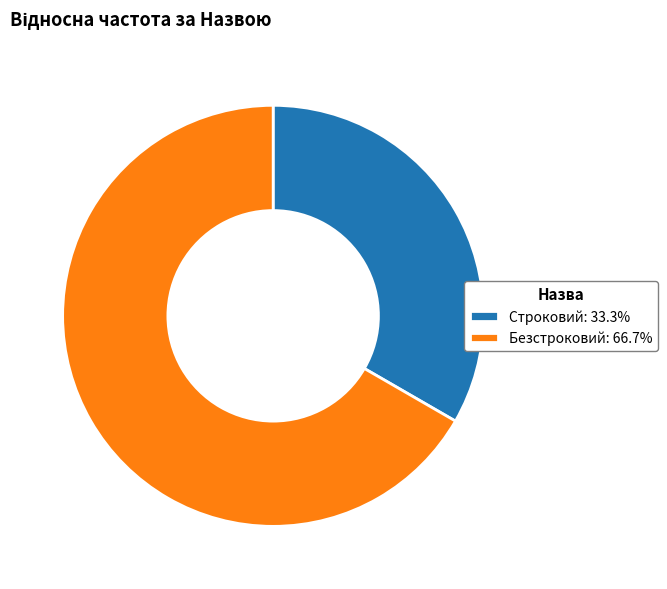

Which category has the smallest portion of the pie?

Строковий